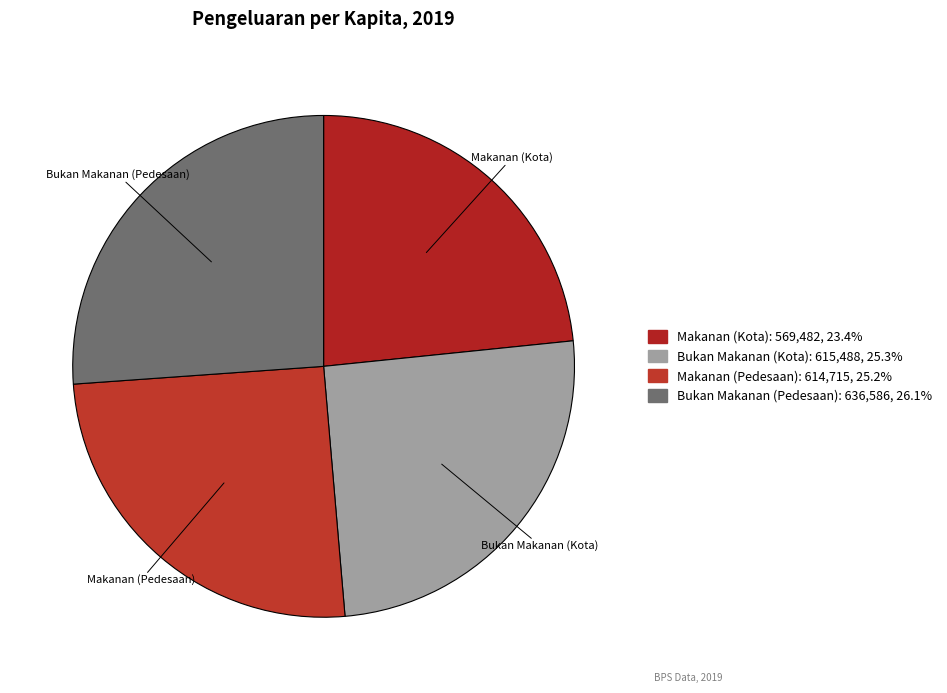

Between Bukan Makanan (Kota) and Makanan (Kota), which is larger?

Bukan Makanan (Kota)